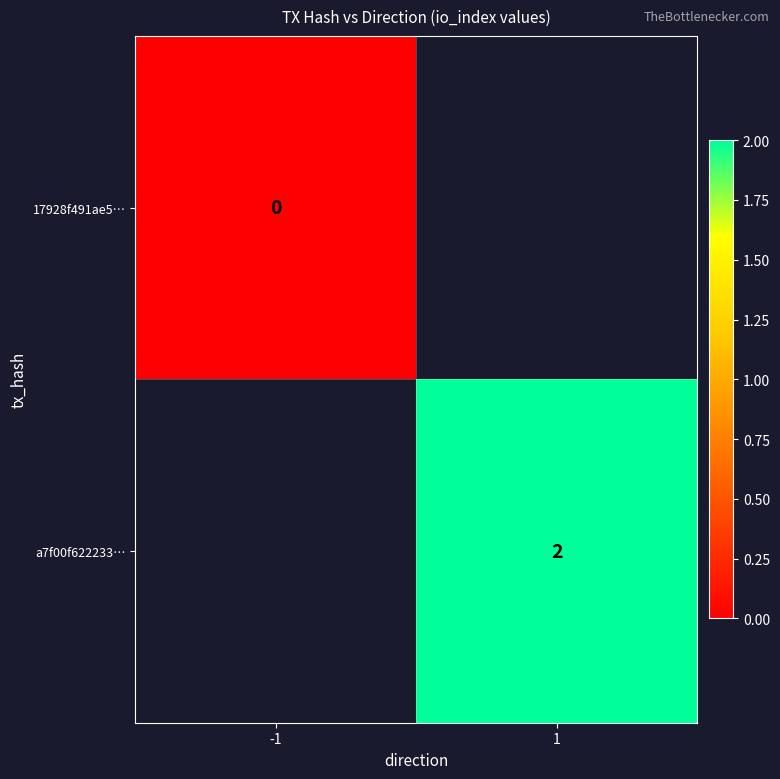

True or false: a7f00f622233… has a value of 2 at 1.

True